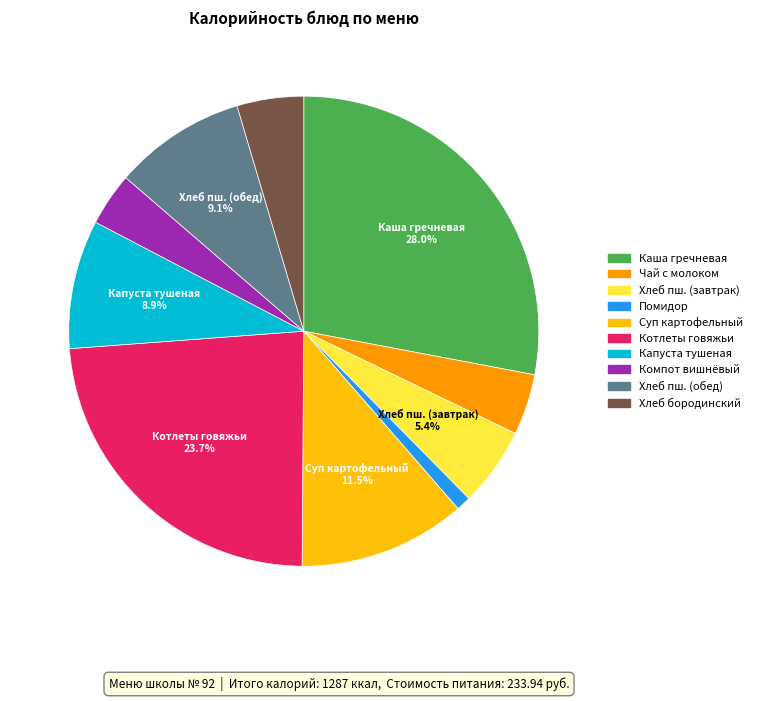

How many slices are in this pie chart?

10